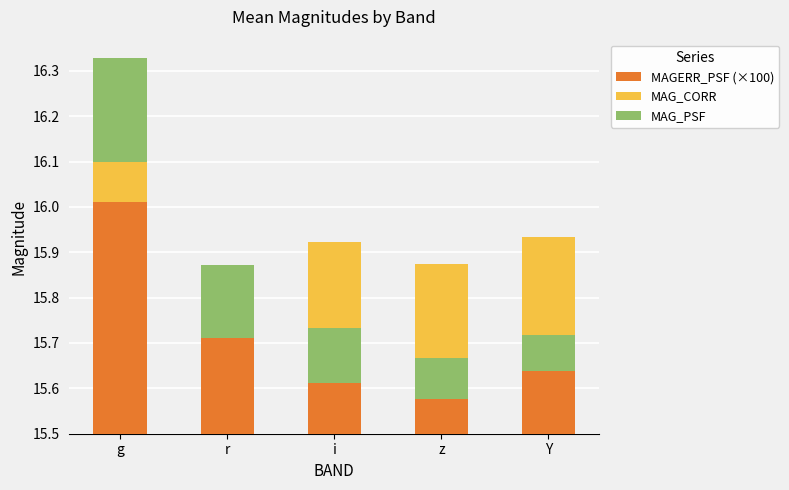

True or false: MAG_CORR has a value of -0.2 at i.

False